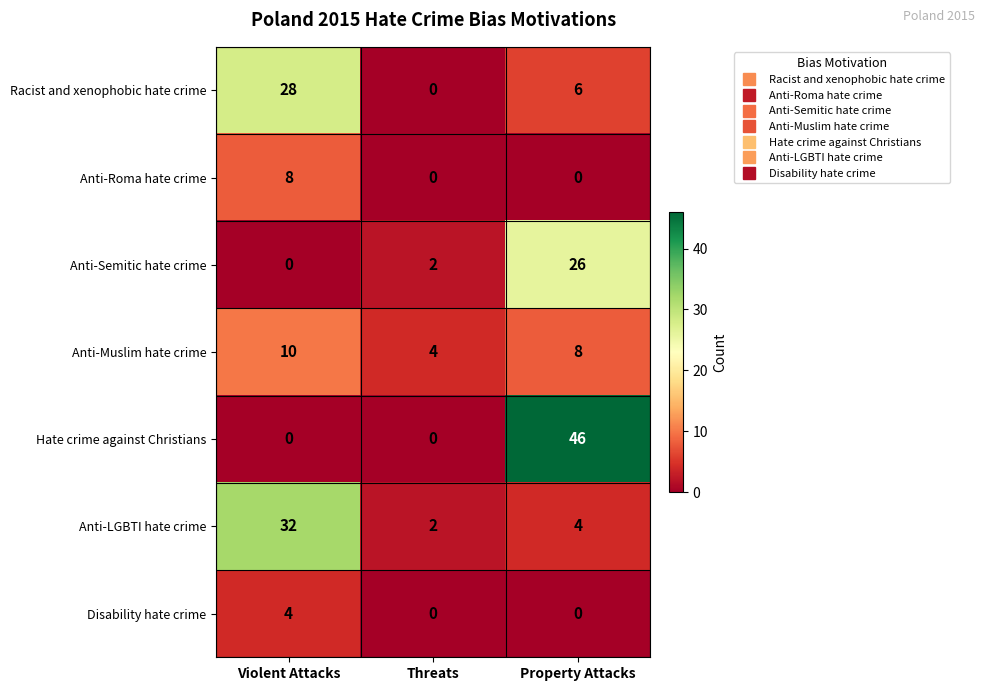

The Anti-LGBTI hate crime series shows 45 at Violent Attacks. True or false?

False